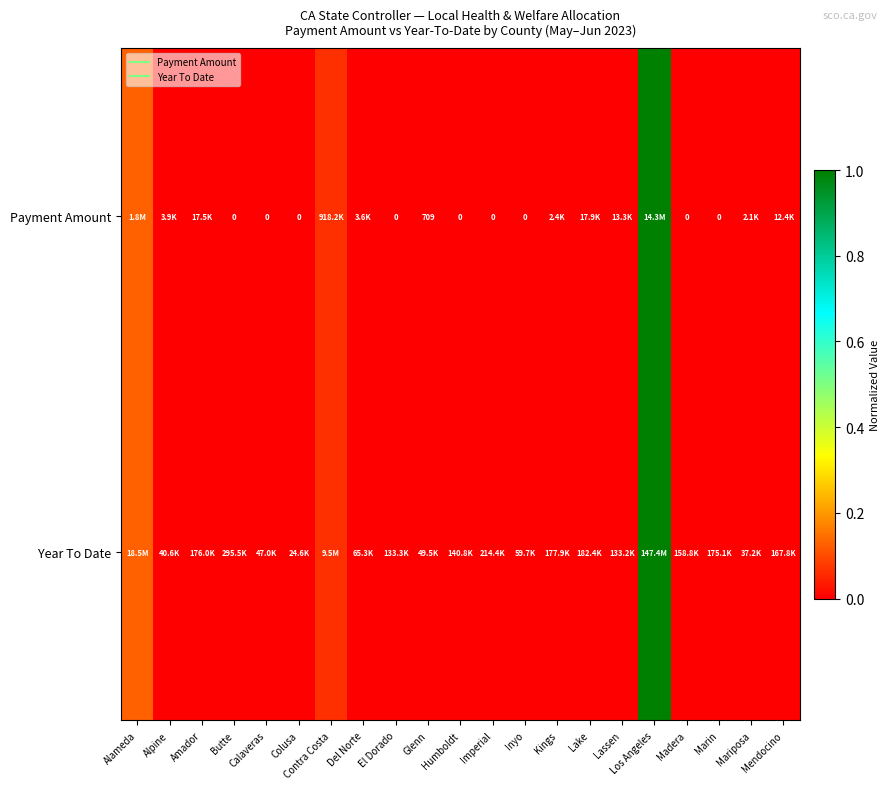

How many positive values does the Payment Amount series have?

12